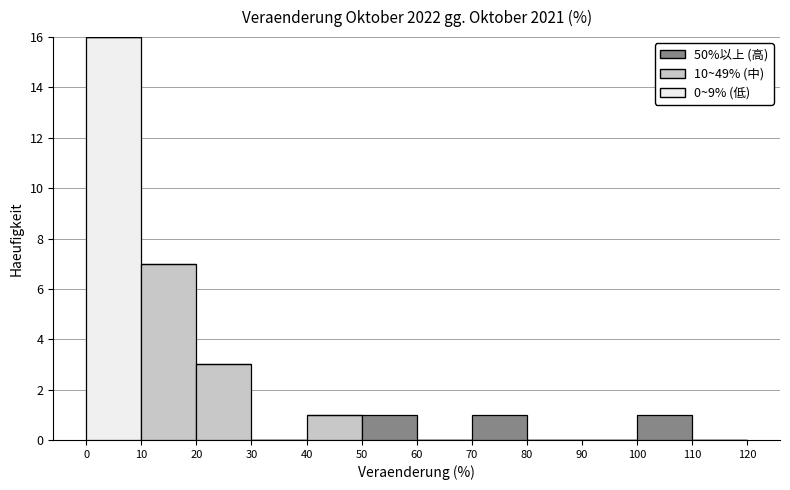

Reading left to right, list every stacked bar in this chart as the range it spans on the x-axis followed by its total height. The values are not printed on the chart, so give them approximately, as read against the axis.

0 to 10: 16
10 to 20: 7
20 to 30: 3
30 to 40: 0
40 to 50: 1
50 to 60: 1
60 to 70: 0
70 to 80: 1
80 to 90: 0
90 to 100: 0
100 to 110: 1
110 to 120: 0